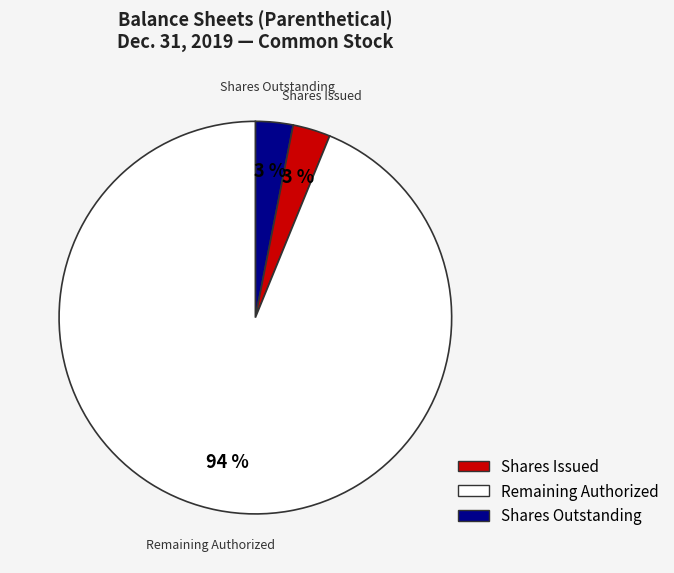

To the nearest percent, what is the average slice percentage?

33%